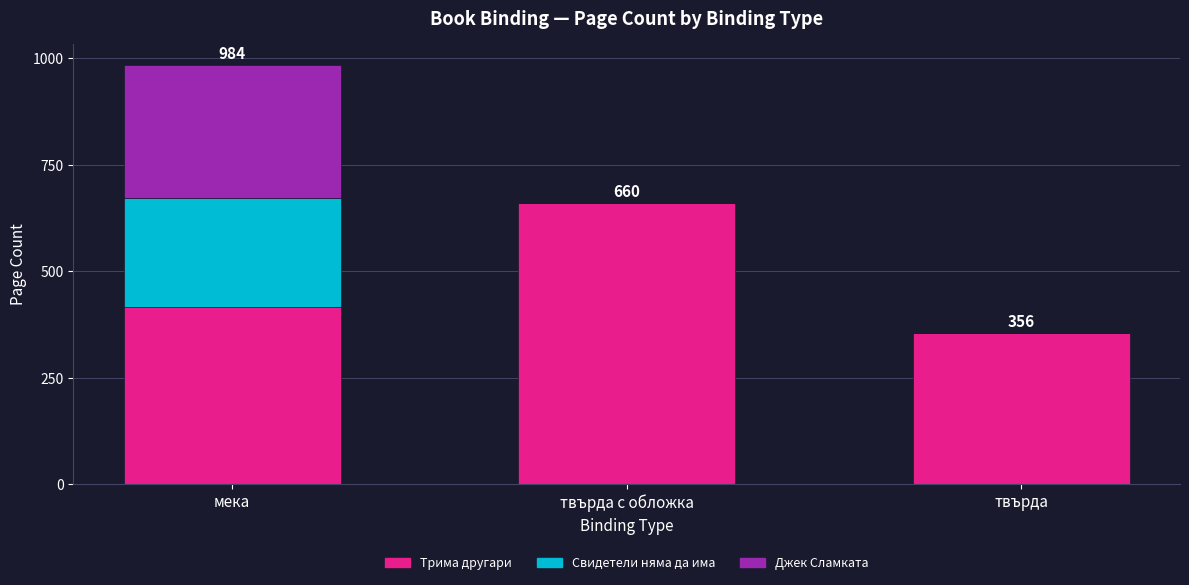

Reading left to right, list the values for the Трима другари series.

мека=416	твърда с обложка=660	твърда=356